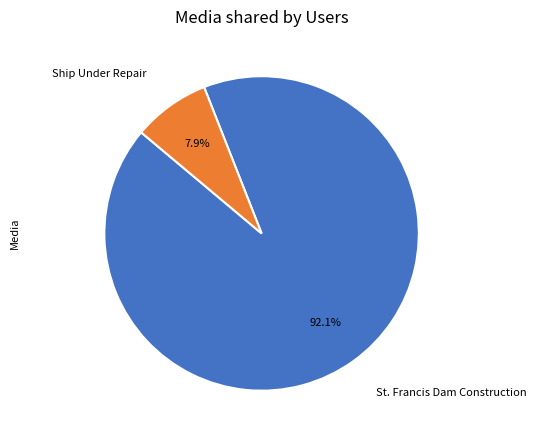

To the nearest percent, what is the difference between the largest and smallest slice percentages?

84%